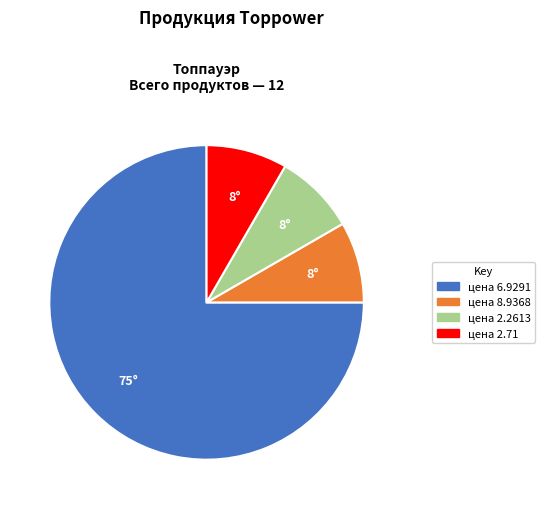

What is the largest slice in the pie chart?

цена 6.9291